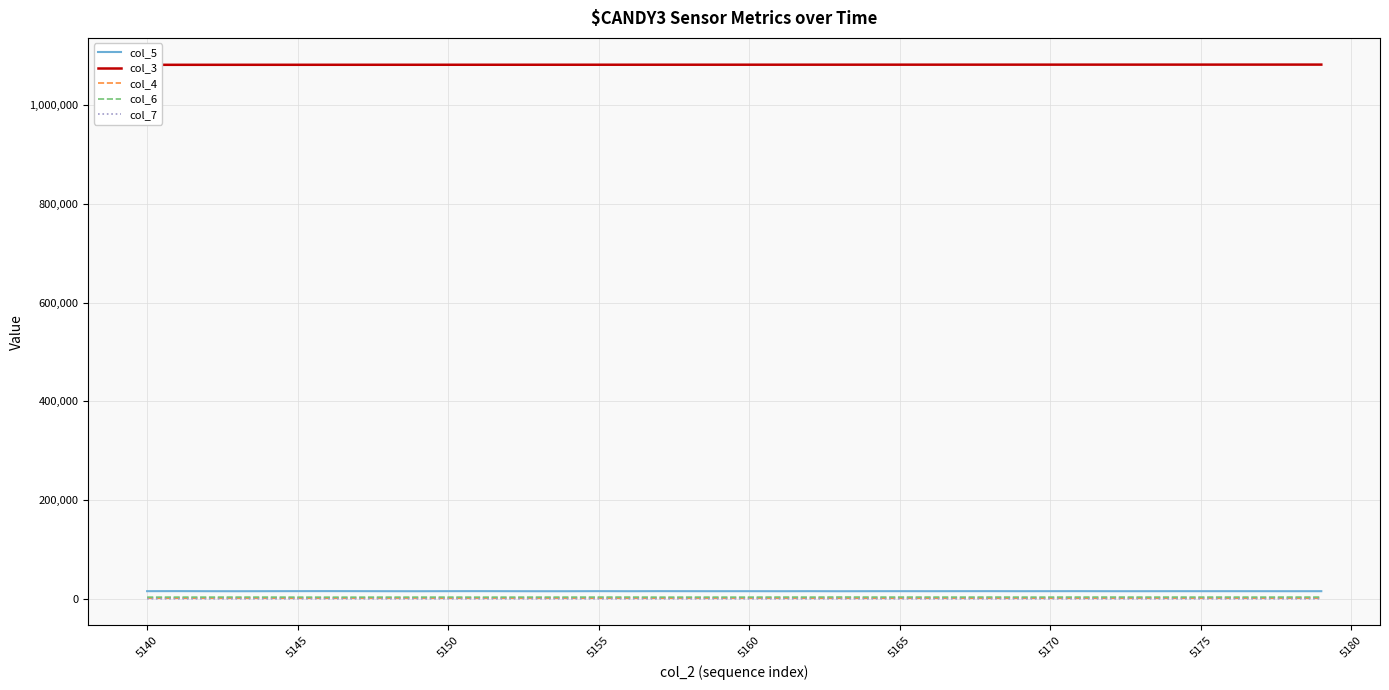

True or false: col_5 and col_4 intersect in this chart.

False